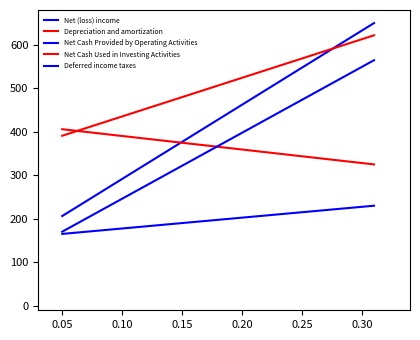

What is the highest value of the Deferred income taxes series?

564.6